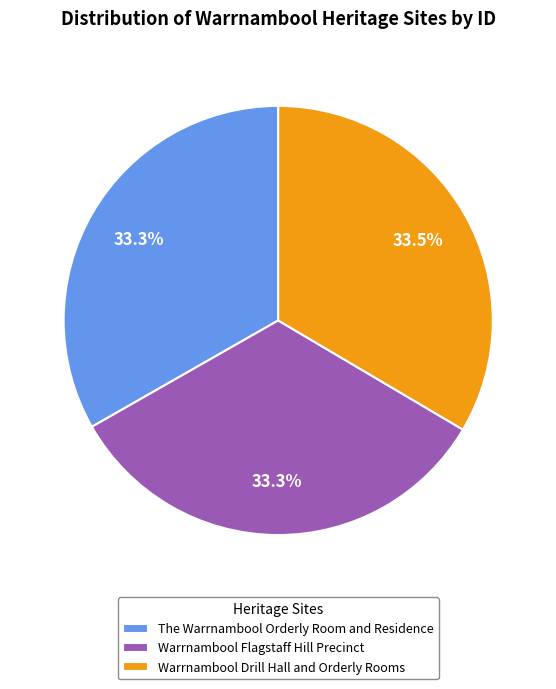

To the nearest percent, what is the average slice percentage?

33%